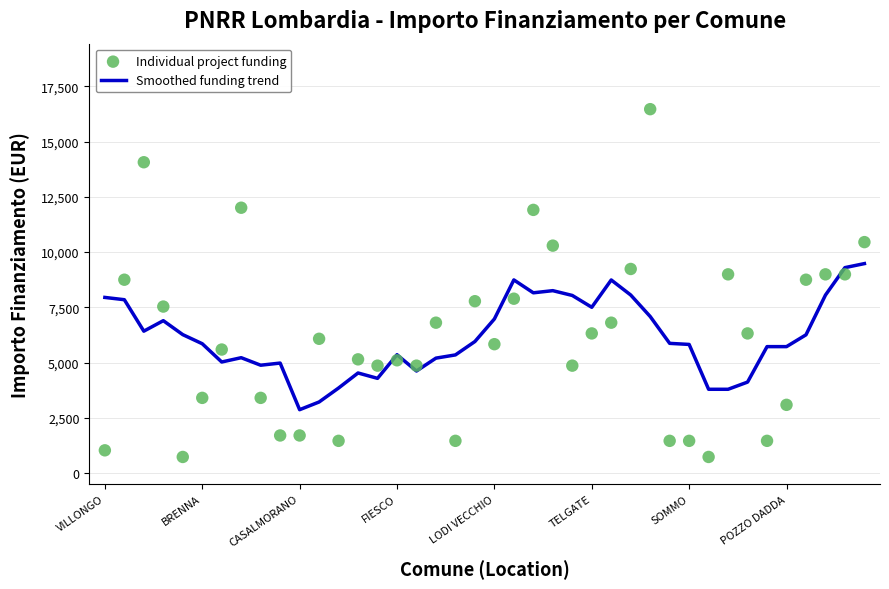

Which series has the largest Y range (max minus min)?

Individual project funding